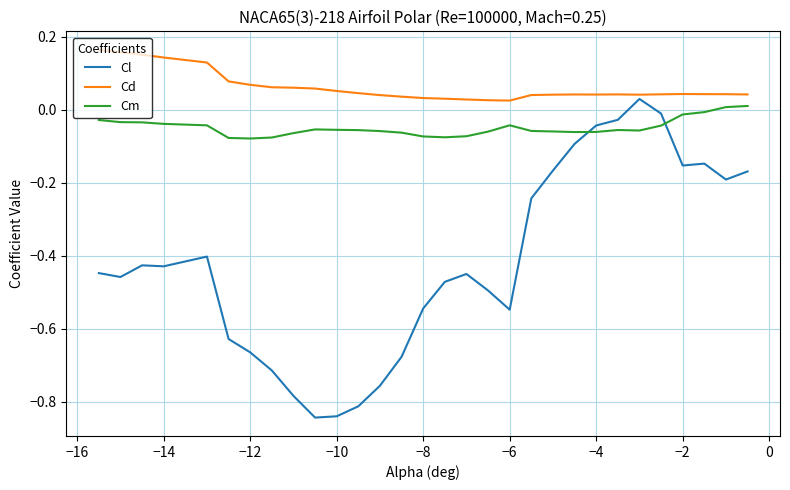

Which series has the largest total across all categories?

Cd